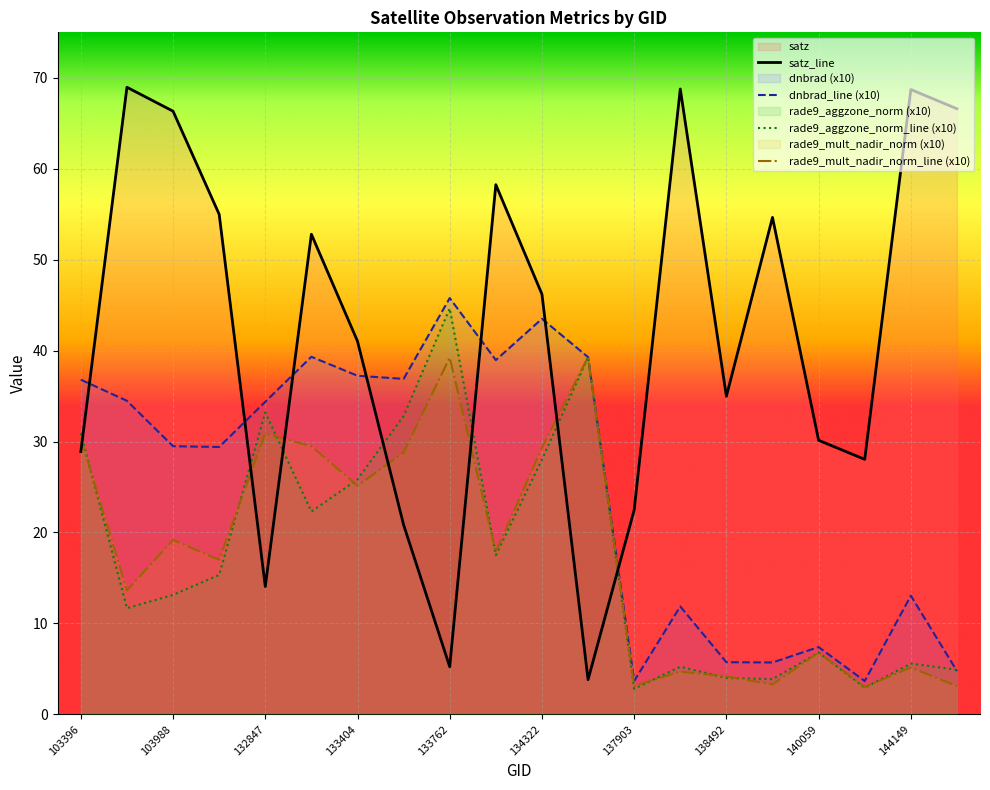

What is the difference between the highest and lowest values at 103396?

7.9